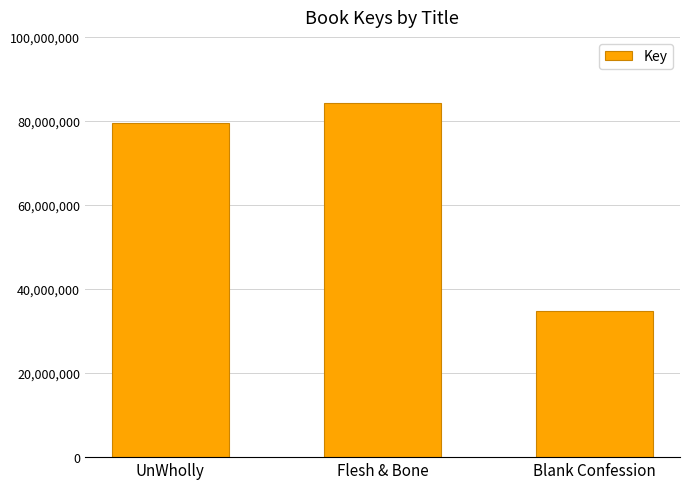

What is the value of the 3rd bar from the left?

34784289